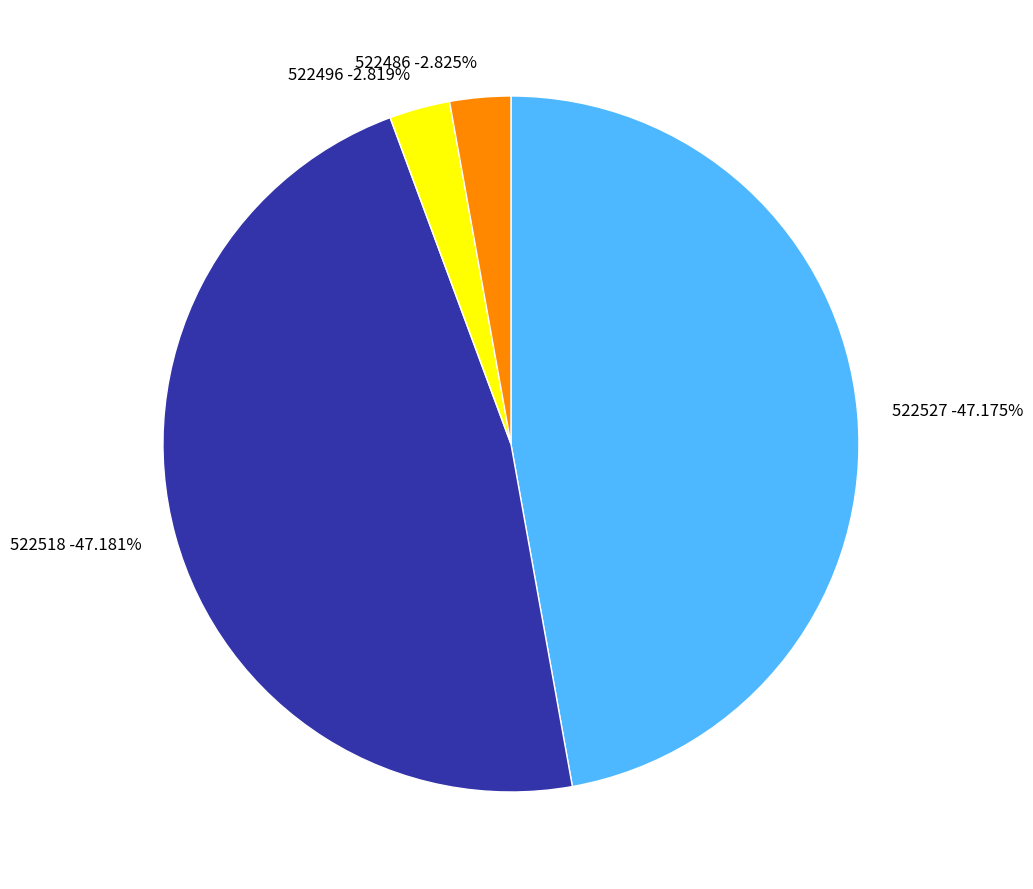

Is 522518 the majority of the pie?

No